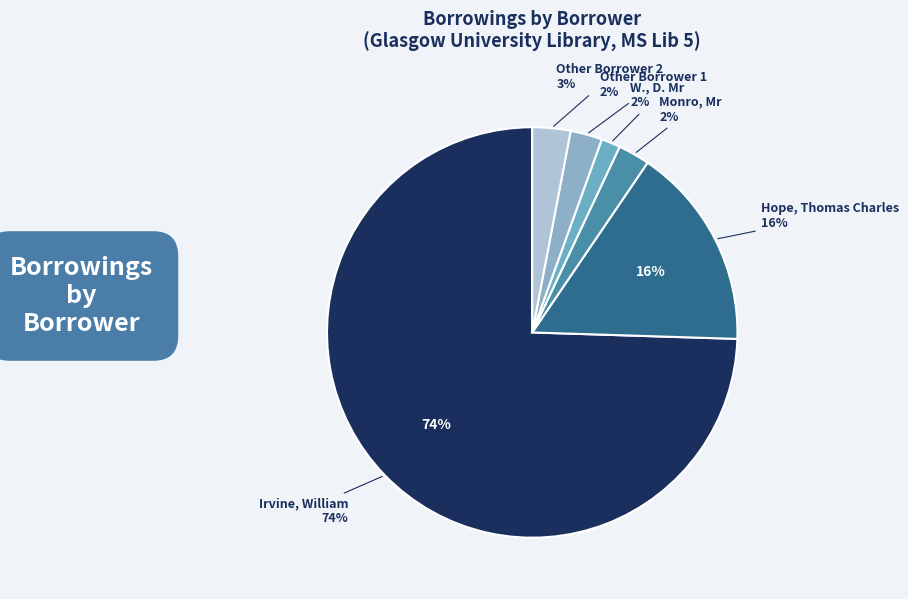

Approximately how many times larger is the value at Irvine, William (149) compared to W., D. Mr (3)?

49.7